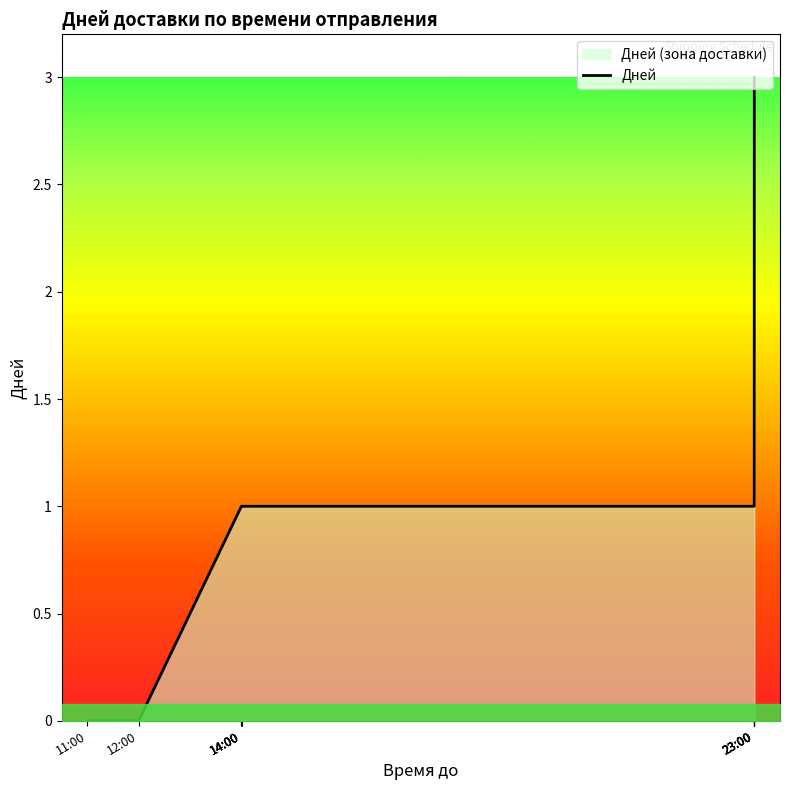

What is the label of the 2nd point from the left?

14:00:00